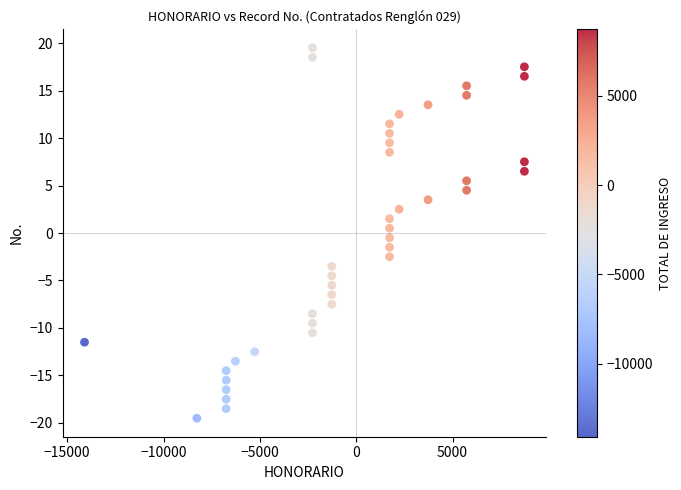

What is the range of X values (max minus min)?

22833.3